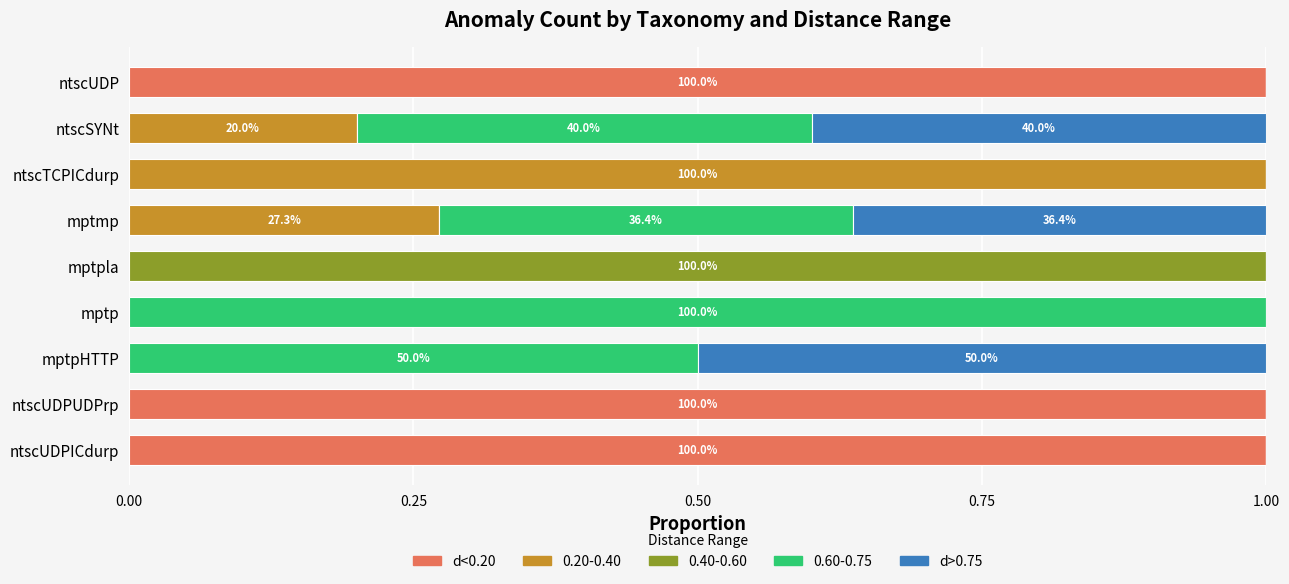

What is the maximum value for d<0.20?

1.0